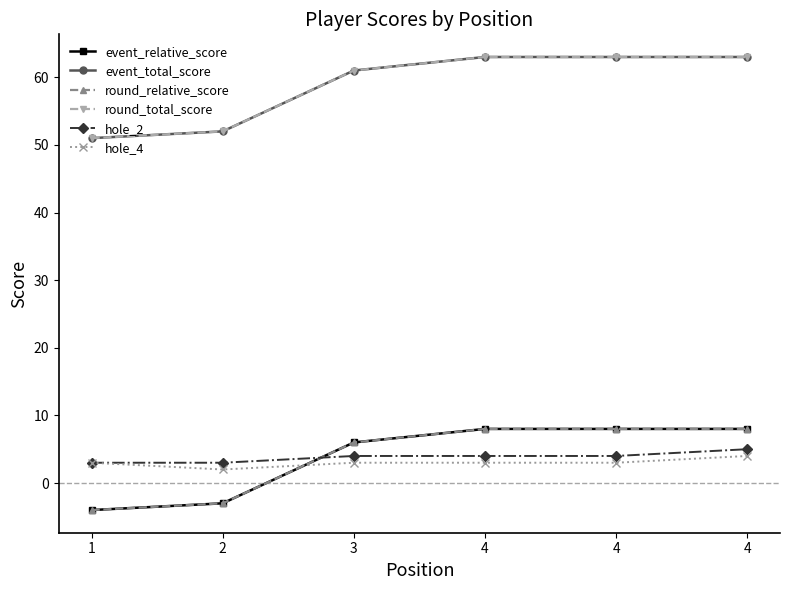

At how many categories does at least one series exceed 26?

6